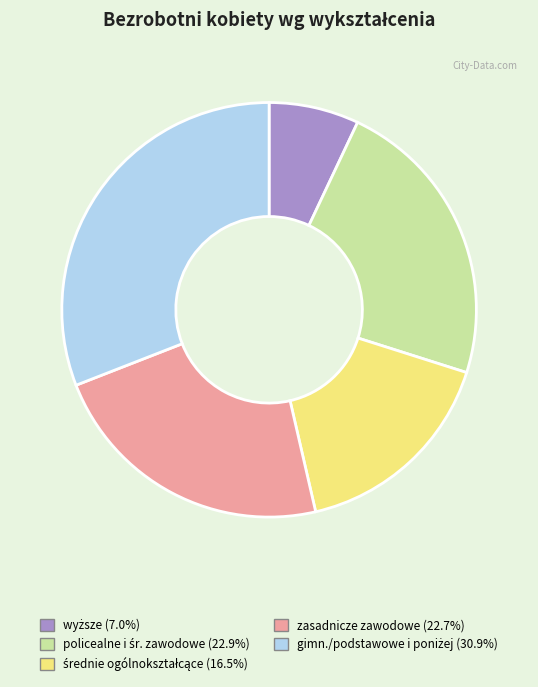

Is there a majority slice in this chart?

No